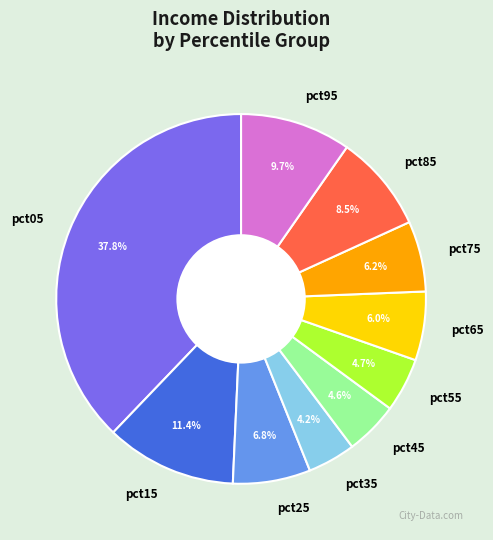

To the nearest percent, what is the combined percentage of pct35 and pct75?

10%